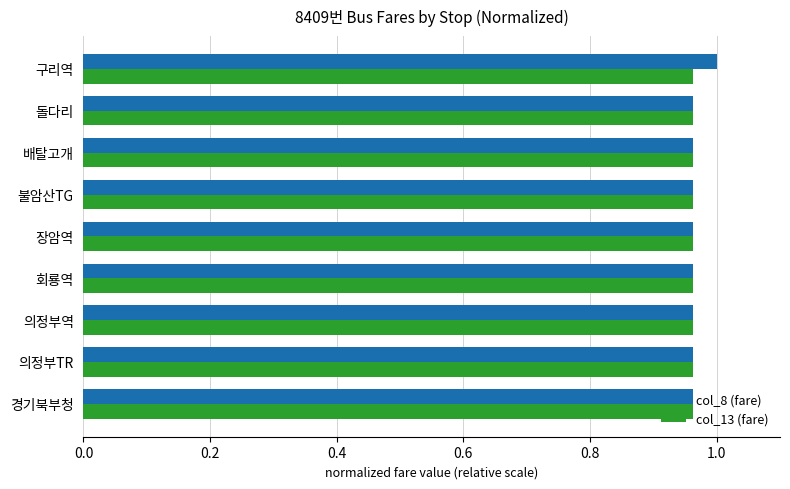

True or false: col_8 (fare) has a value of 1.0 at 경기북부청.

True